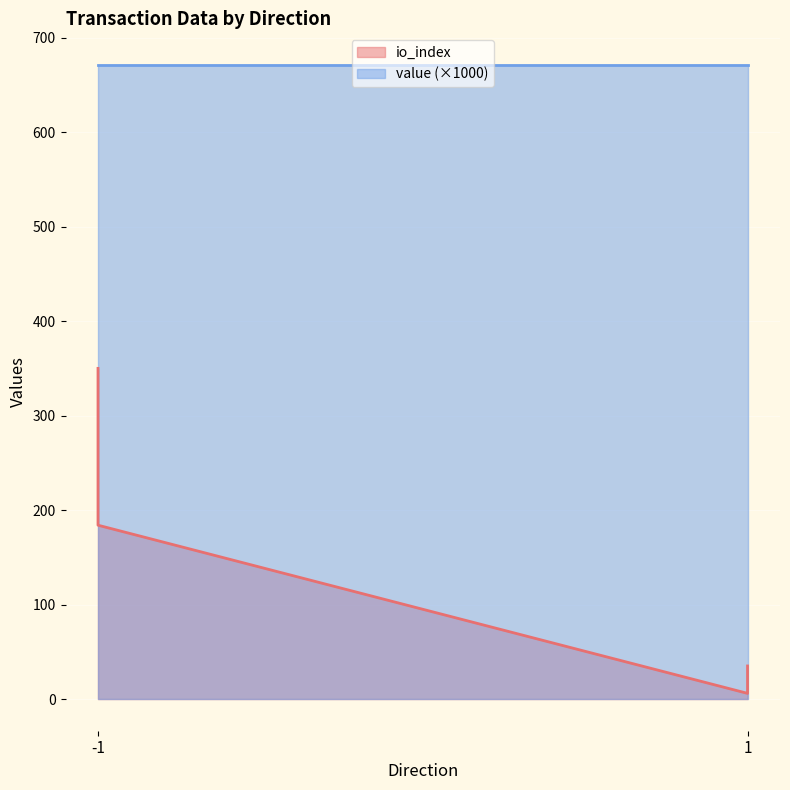

What is the highest value of the value series?

0.7